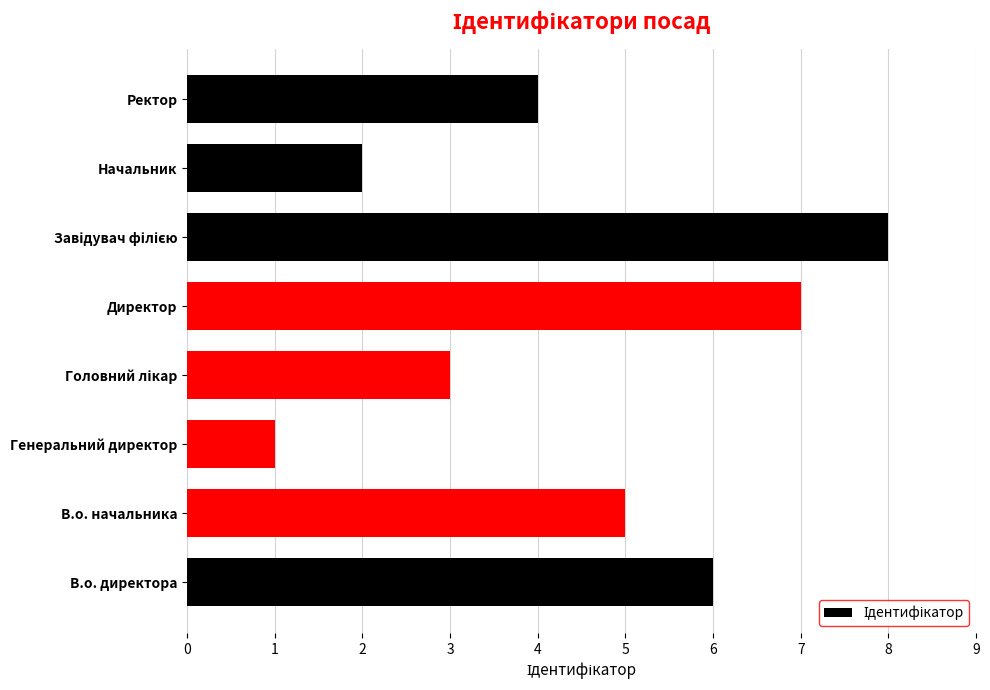

Reading bottom to top, transcribe all the data shown in this chart.

6	5	1	3	7	8	2	4